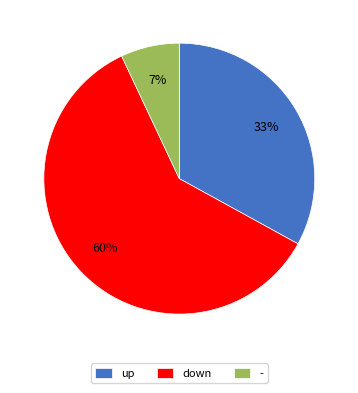

Does - account for over 50% of the chart?

No